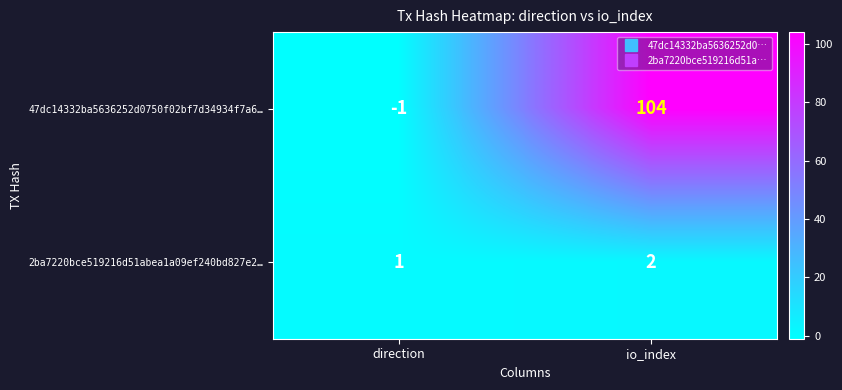

List the series in order of their overall mean, highest first.

47dc14332ba5636252d0750f02bf7d34934f7a6…, 2ba7220bce519216d51abea1a09ef240bd827e2…